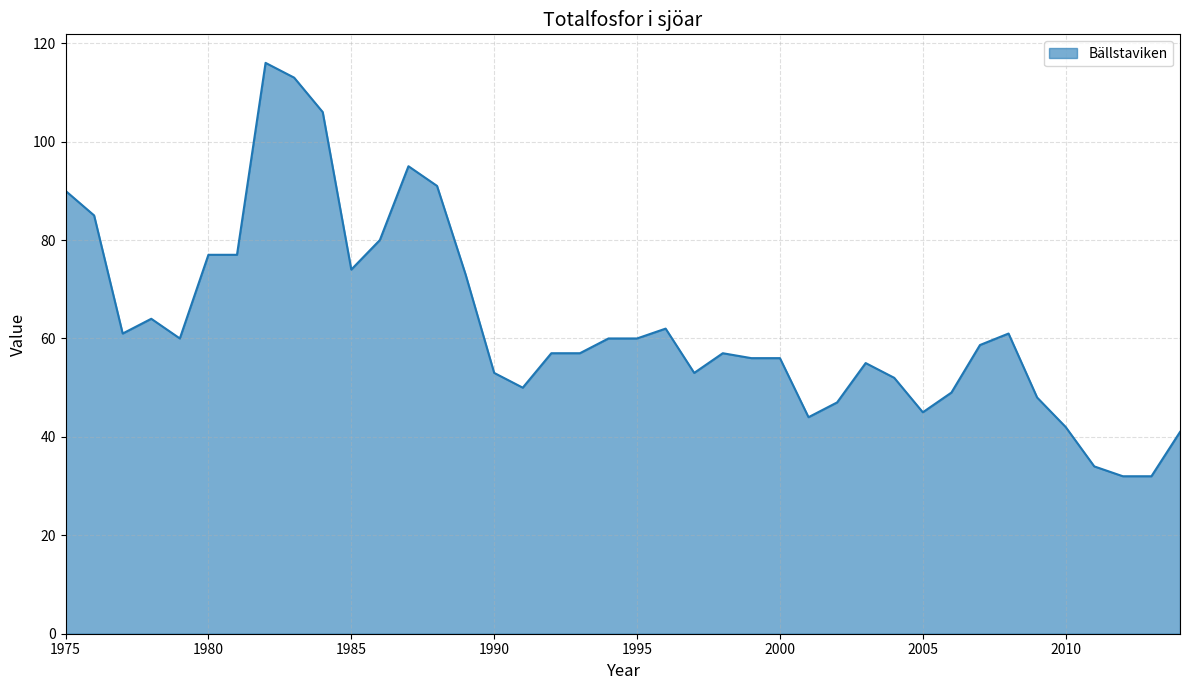

What is the smallest value displayed?

32.0